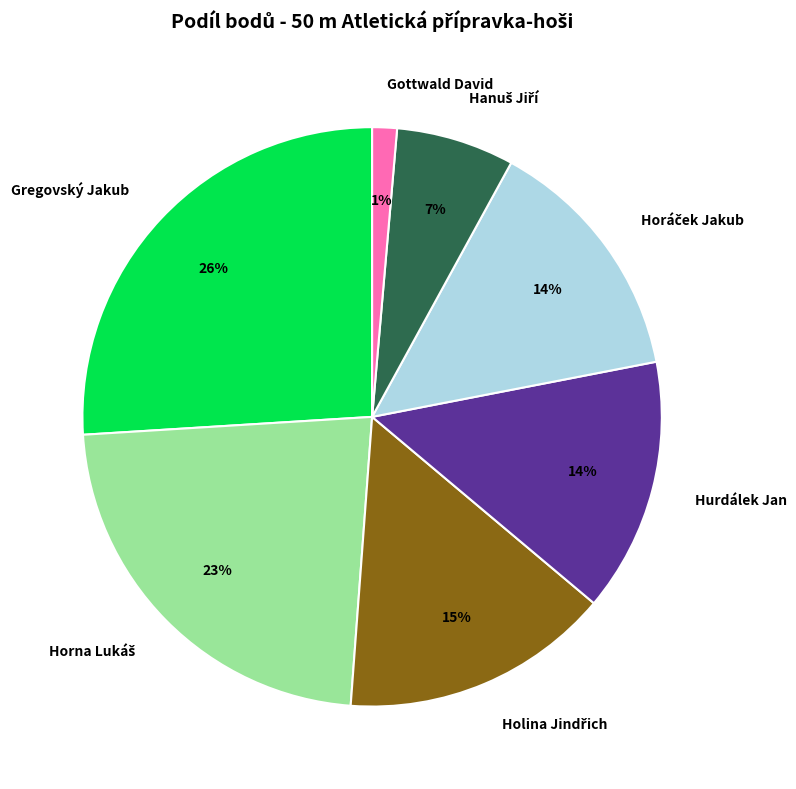

Is it true that Gottwald David is 16% of the pie?

False